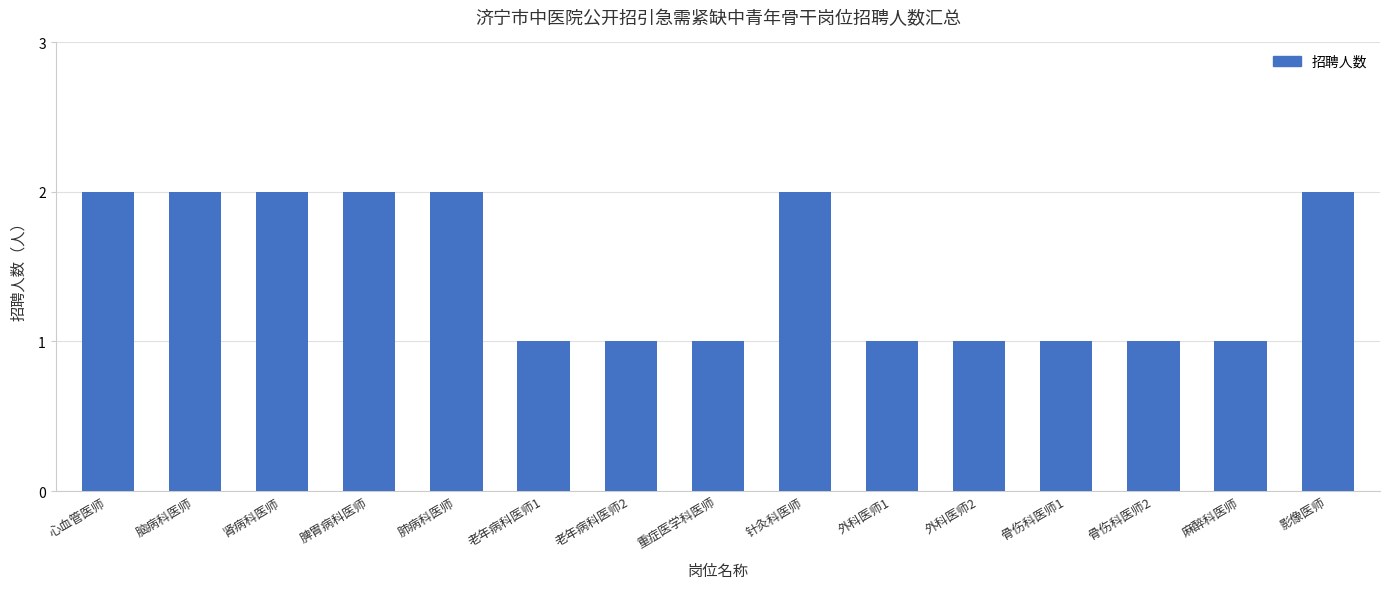

What is the approximate value at 老年病科医师2?

1